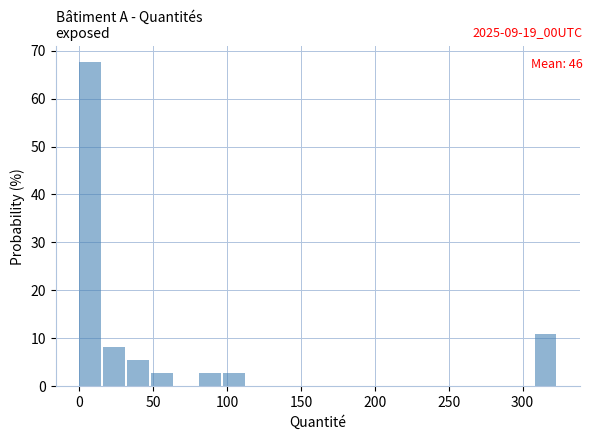

Read against the x-axis, roughly where is the centre of the tallest bar?

5